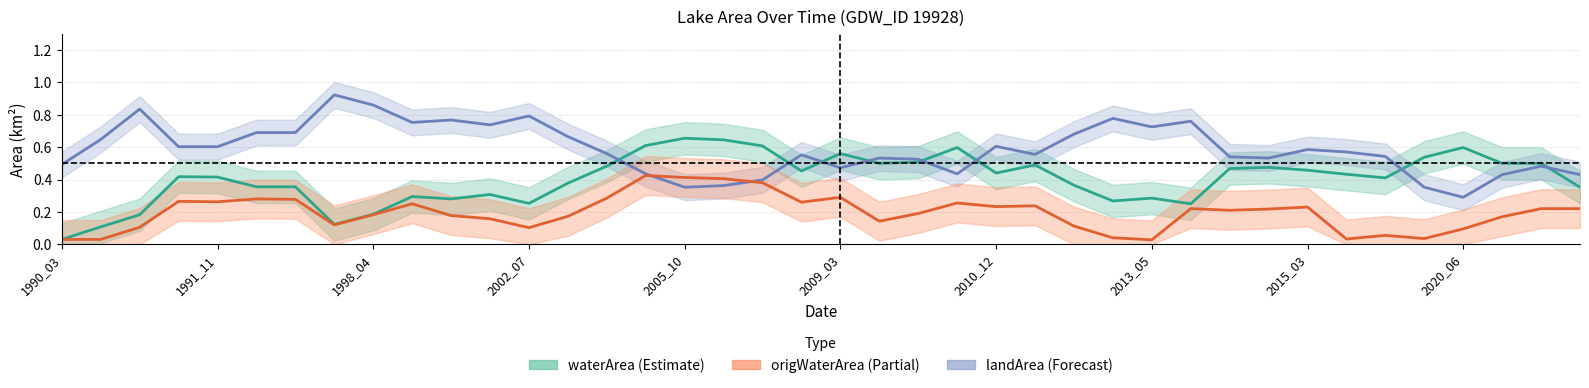

Is this an area chart (filled region under the line)?

No